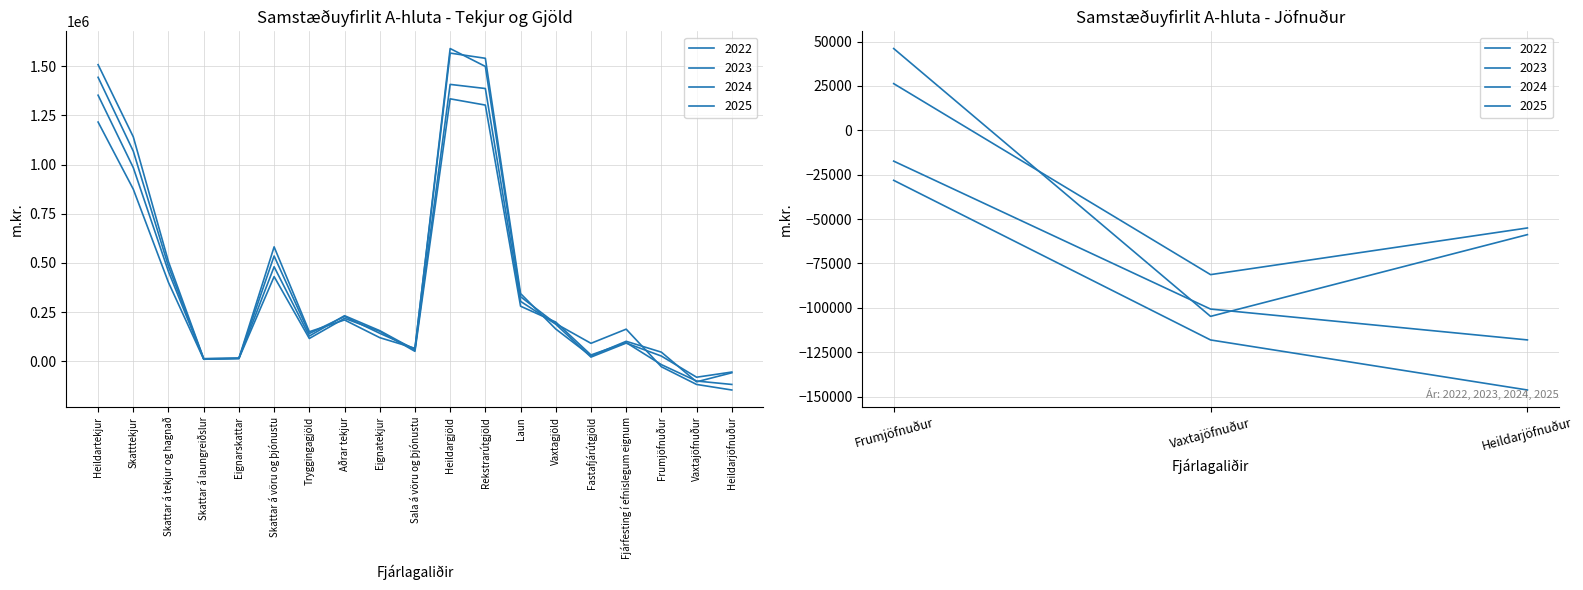

Reading right to left, what are all the values shown in this chart?

2022: Heildarjöfnuður=-118060.0	Vaxtajöfnuður=-100687.0	Frumjöfnuður=-17373.0	Fjárfesting í efnislegum eignum=94808.0	Fastafjárútgjöld=31808.0	Vaxtagjöld=198976.0	Laun=279760.0	Rekstrarútgjöld=1302074.0	Heildargjöld=1333882.0	Sala á vöru og þjónustu=50326.0	Eignatekjur=152321.0	Aðrar tekjur=217911.0	Tryggingagjöld=115564.0	Skattar á vöru og þjónustu=430147.0	Eignarskattar=14046.0	Skattar á laungreiðslur=10003.0	Skattar á tekjur og hagnað=400070.0	Skatttekjur=874480.0	Heildartekjur=1215822.0
2023: Heildarjöfnuður=-55015.0	Vaxtajöfnuður=-81290.0	Frumjöfnuður=26275.0	Fjárfesting í efnislegum eignum=92246.0	Fastafjárútgjöld=20938.0	Vaxtagjöld=188170.0	Laun=304379.0	Rekstrarútgjöld=1386318.0	Heildargjöld=1407256.0	Sala á vöru og þjónustu=57874.0	Eignatekjur=155397.0	Aðrar tekjur=231430.0	Tryggingagjöld=127958.0	Skattar á vöru og þjónustu=480171.0	Eignarskattar=14969.0	Skattar á laungreiðslur=11752.0	Skattar á tekjur og hagnað=455248.0	Skatttekjur=984031.0	Heildartekjur=1352241.0
2024: Heildarjöfnuður=-146266.0	Vaxtajöfnuður=-118081.6	Frumjöfnuður=-28184.4	Fjárfesting í efnislegum eignum=162985.5	Fastafjárútgjöld=90994.3	Vaxtagjöld=191174.6	Laun=327916.1	Rekstrarútgjöld=1498497.7	Heildargjöld=1589492.0	Sala á vöru og þjónustu=62308.9	Eignatekjur=142016.3	Aðrar tekjur=227622.2	Tryggingagjöld=140756.0	Skattar á vöru og þjónustu=534912.2	Eignarskattar=14626.0	Skattar á laungreiðslur=12256.0	Skattar á tekjur og hagnað=481800.0	Skatttekjur=1067671.7	Heildartekjur=1443226.0
2025: Heildarjöfnuður=-58764.7	Vaxtajöfnuður=-104801.6	Frumjöfnuður=46036.9	Fjárfesting í efnislegum eignum=101234.5	Fastafjárútgjöld=26435.7	Vaxtagjöld=163758.8	Laun=344034.4	Rekstrarútgjöld=1539961.5	Heildargjöld=1566397.2	Sala á vöru og þjónustu=65486.9	Eignatekjur=119880.9	Aðrar tekjur=209785.7	Tryggingagjöld=149796.0	Skattar á vöru og þjónustu=581362.8	Eignarskattar=14629.0	Skattar á laungreiðslur=13054.0	Skattar á tekjur og hagnað=505500.0	Skatttekjur=1140486.2	Heildartekjur=1507632.5